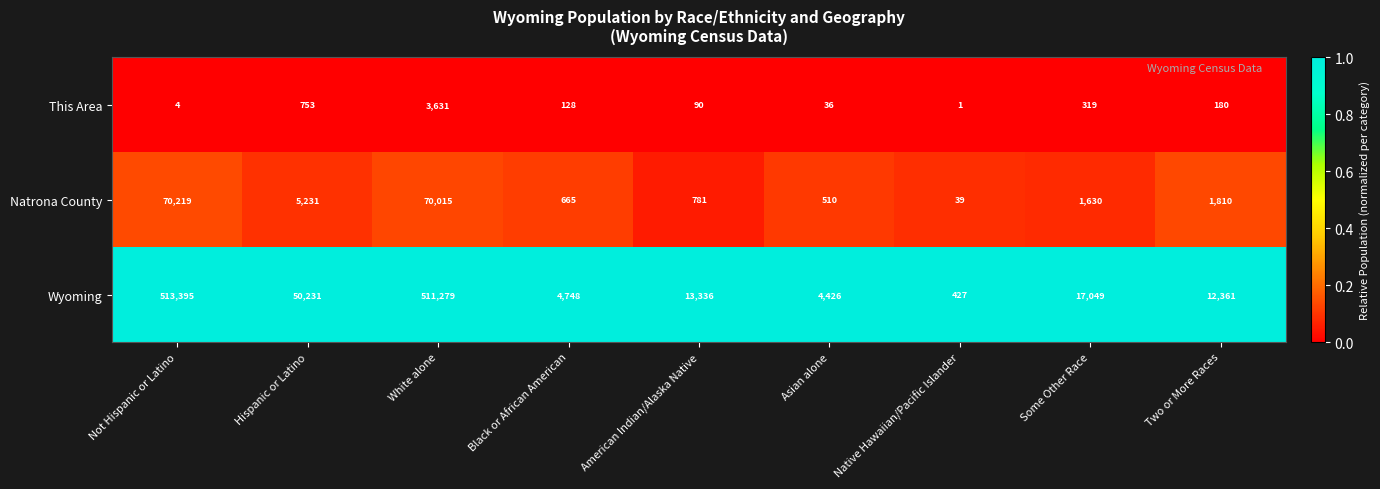

What is the total value across all series at Hispanic or Latino?

56215